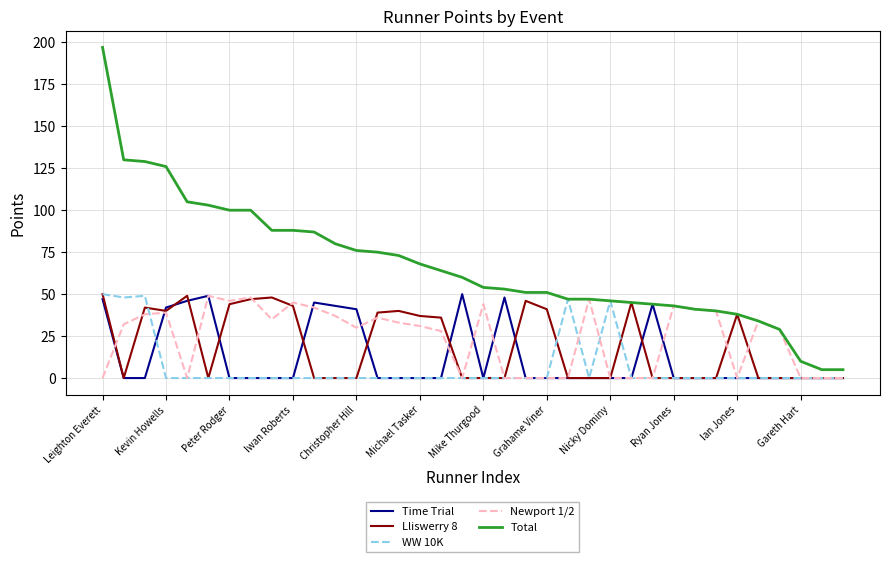

Which series has the largest total across all categories?

Total